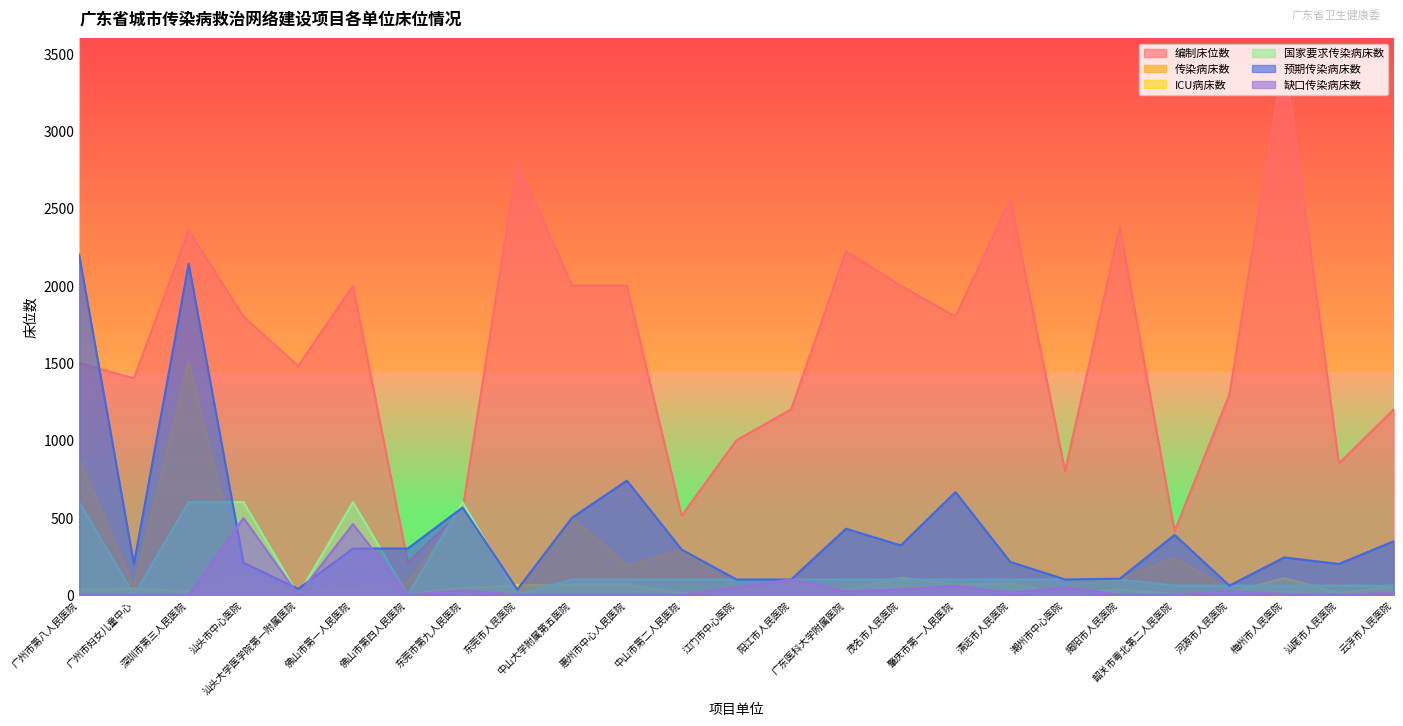

Where does the 传染病床数 series first go above 64?

广州市第八人民医院